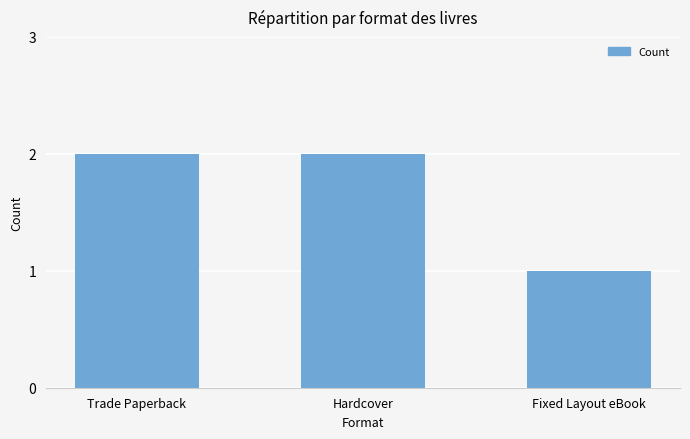

Approximately how many times larger is the value at Hardcover compared to Fixed Layout eBook?

2.0